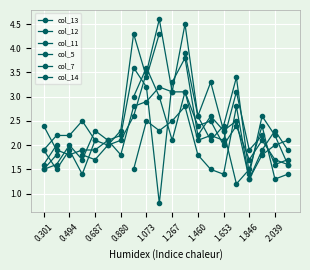

How many values in the col_14 series exceed 2?

11